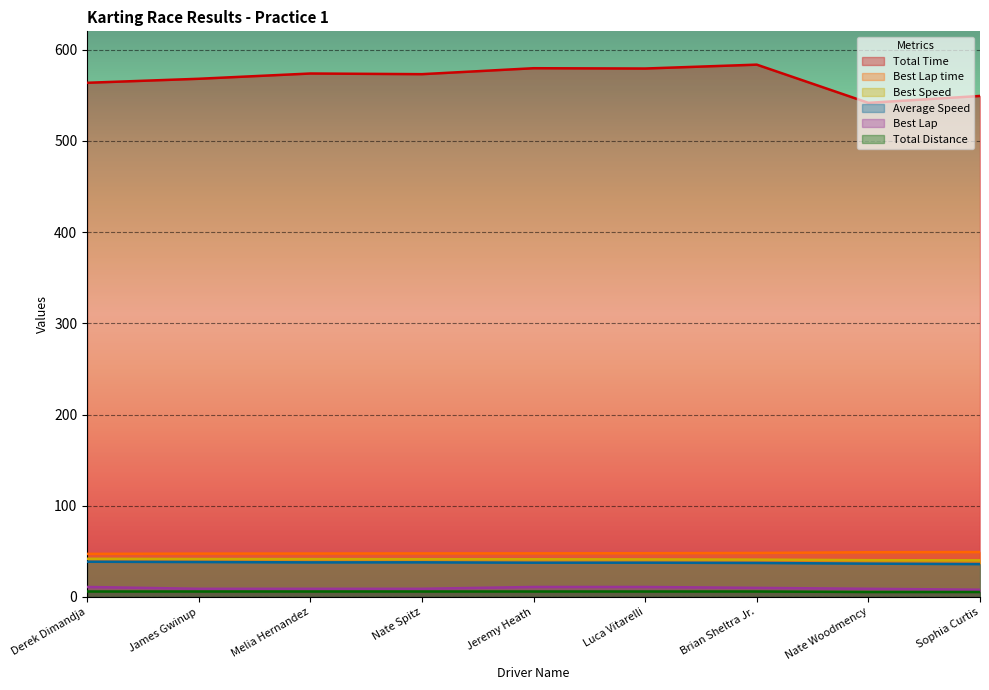

Which series has the largest range (max minus min)?

Total Time